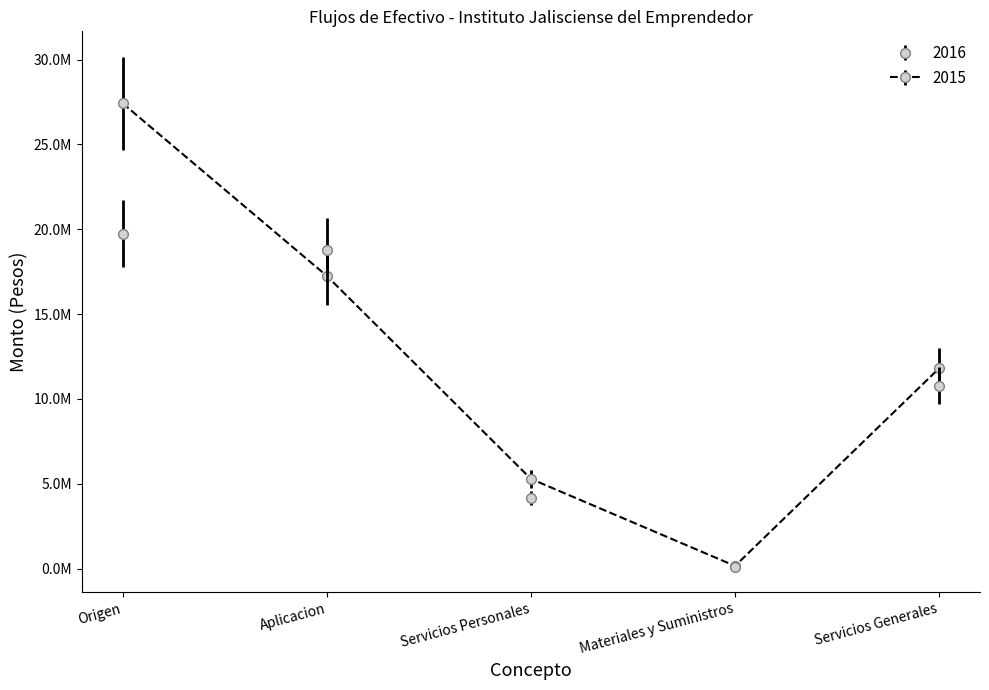

Is this an area chart (filled region under the line)?

No